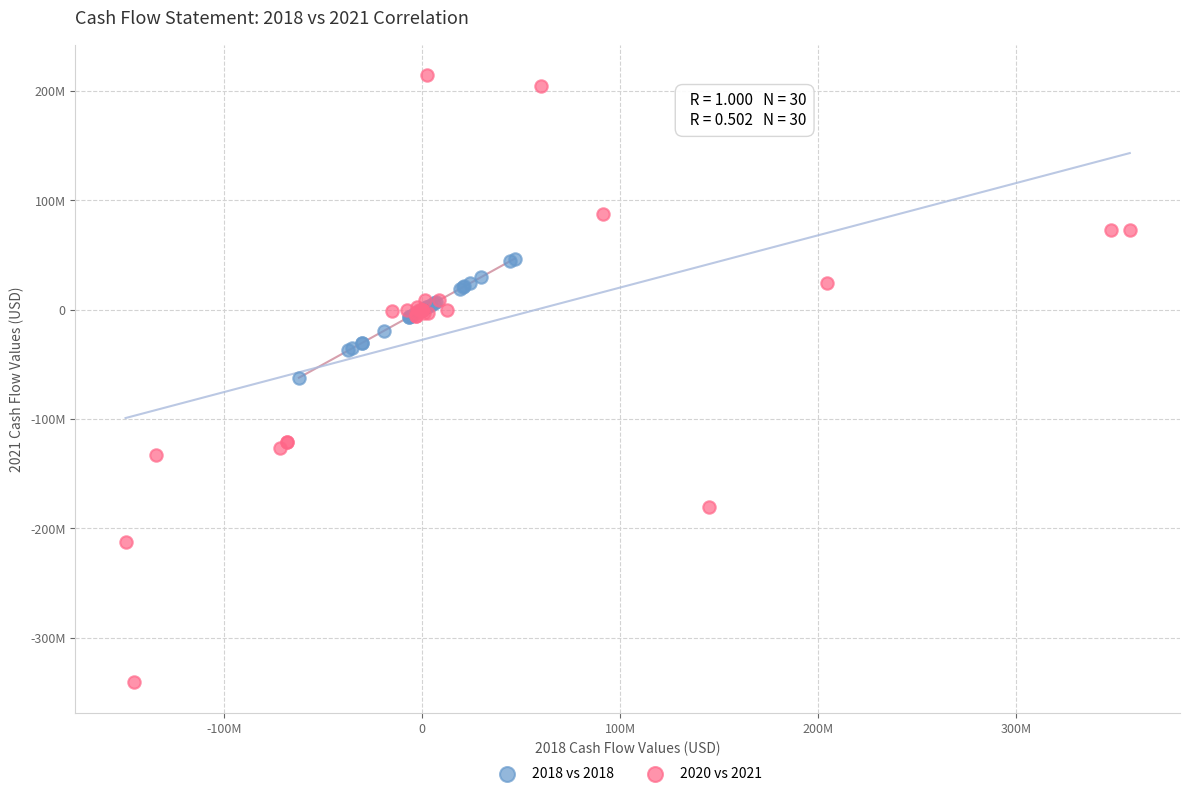

Which series contains the lowest Y value?

2020 vs 2021